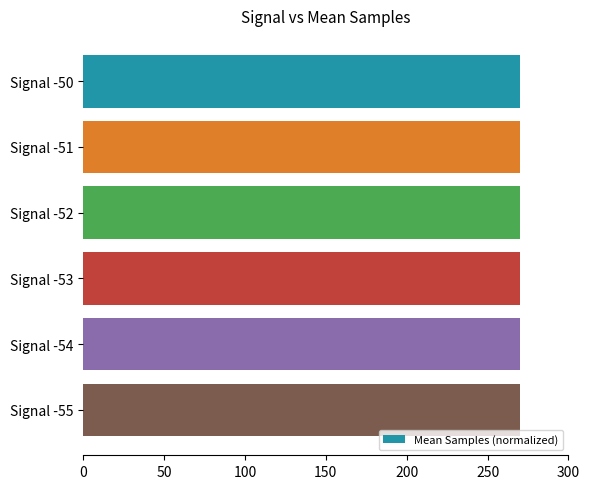

True or false: the data shows 270.0 at Signal -52.

True